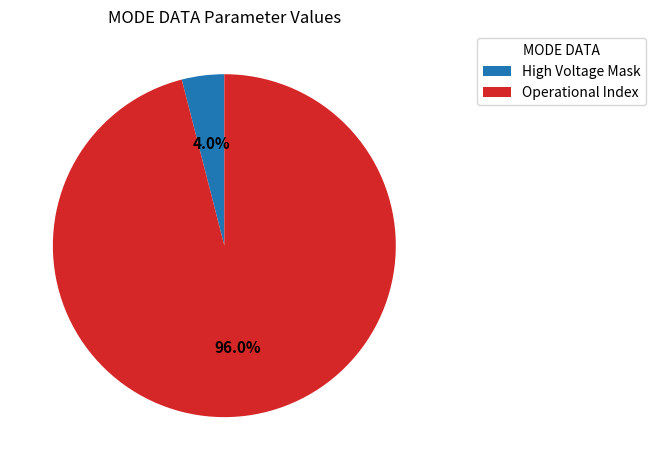

What percentage is the Operational Index slice, to the nearest percent?

96%